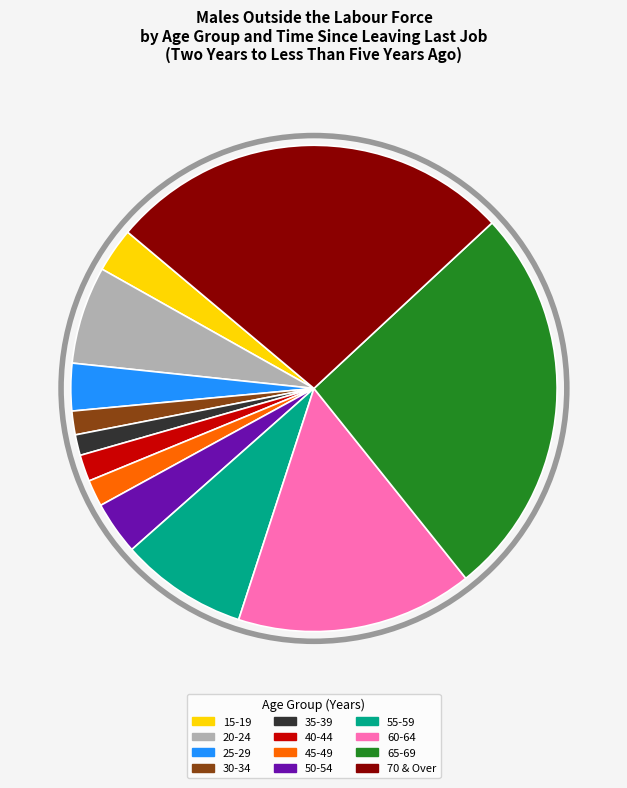

How many slices are in this pie chart?

12